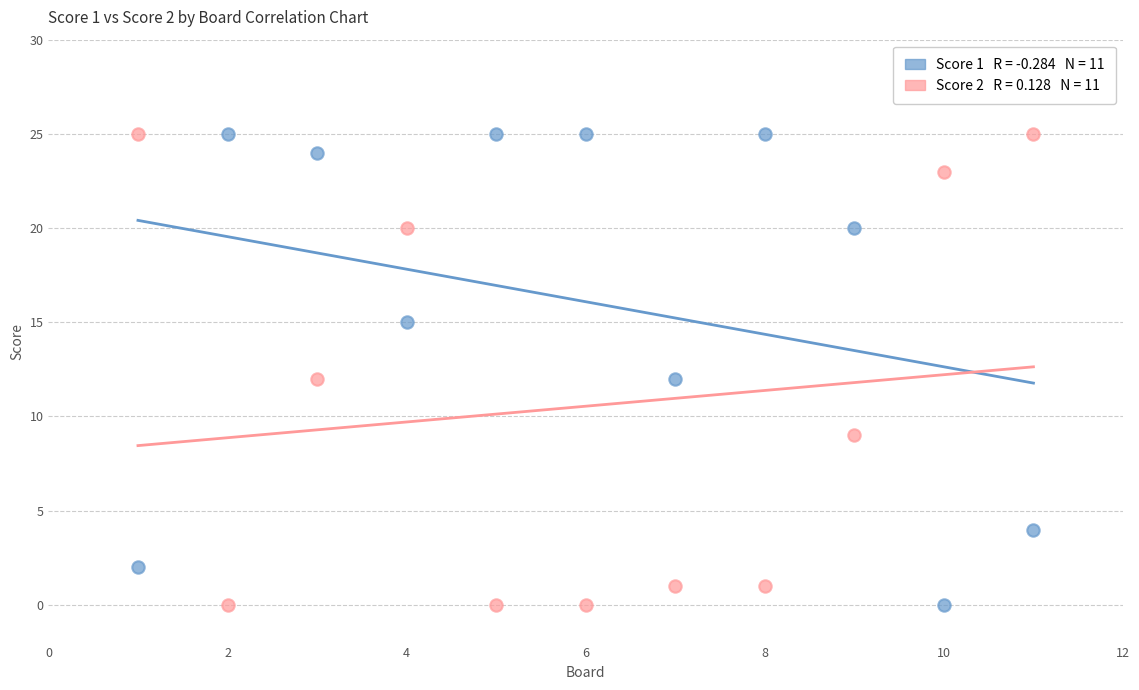

Across all data points, what is the range of Y values (max minus min)?

25